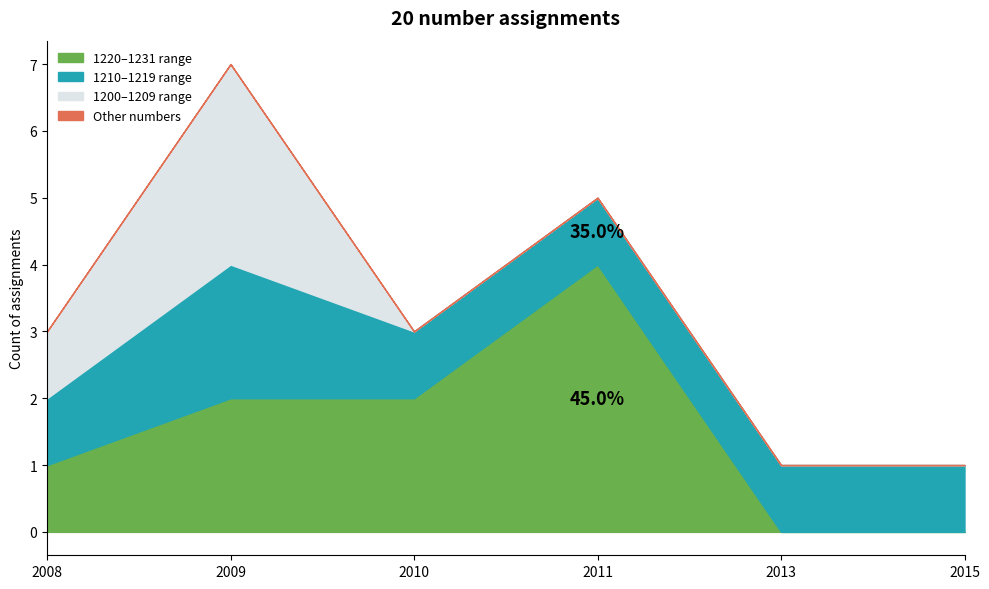

What is the maximum value for 1220–1231 range?

4